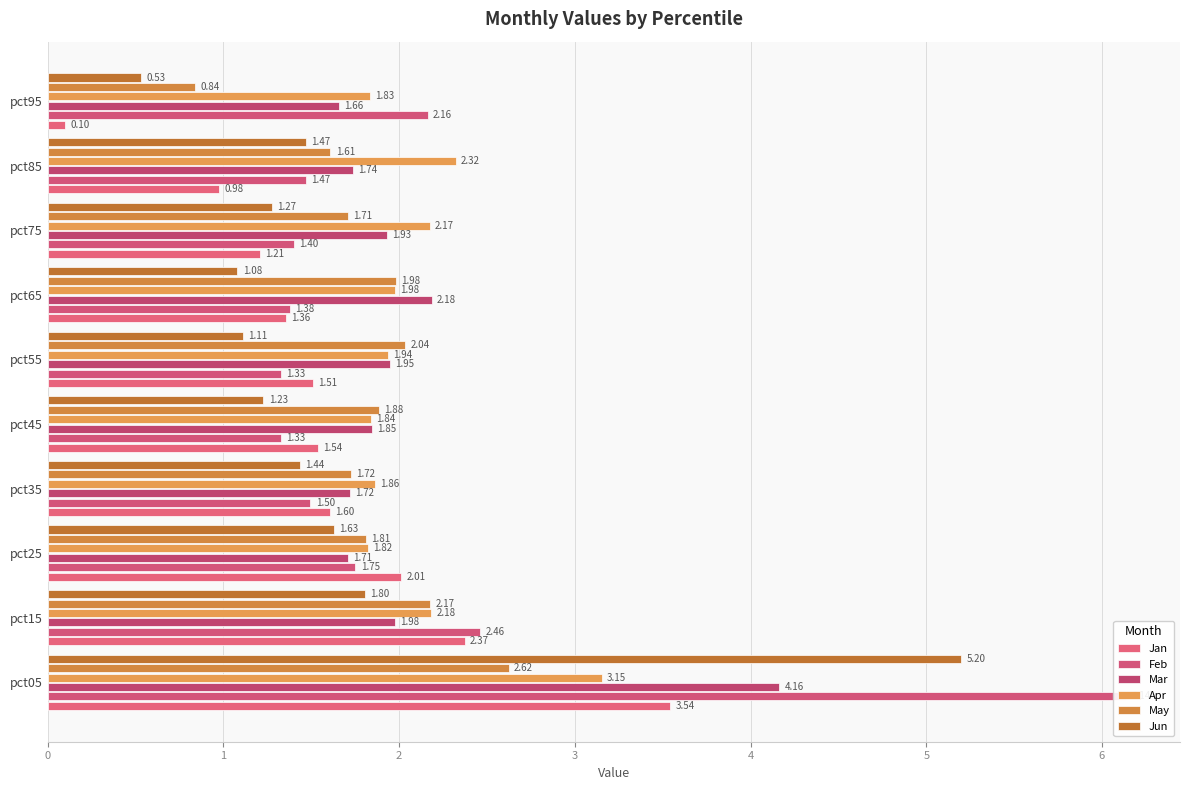

At pct05, list the series in order from smallest to largest.

May, Apr, Jan, Mar, Jun, Feb